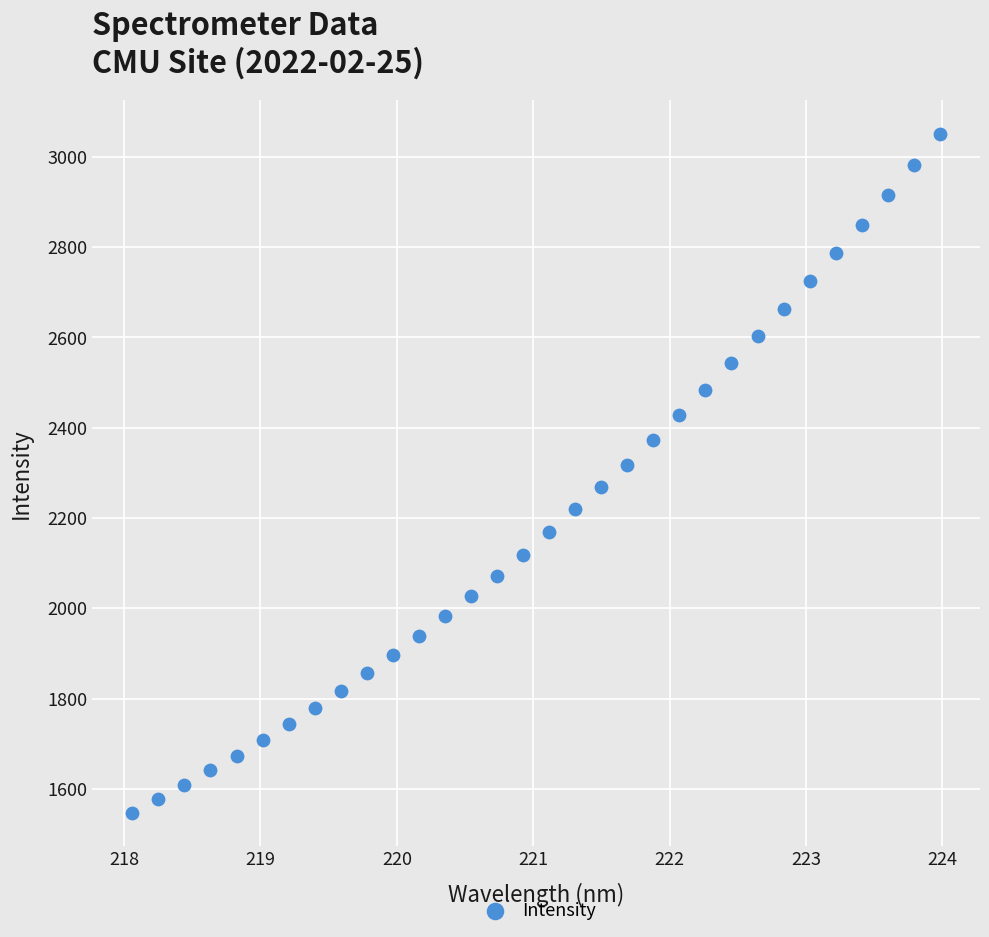

What is the range of Y values (max minus min)?

1502.6